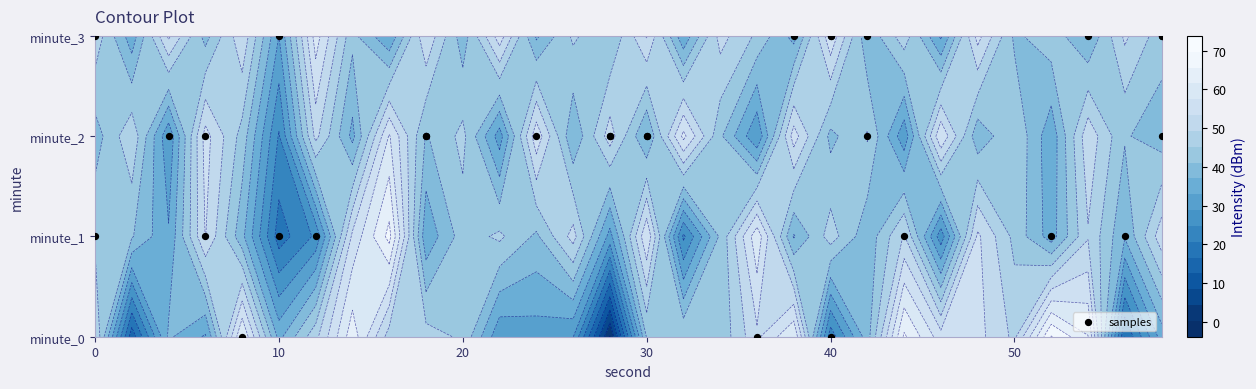

Where does the data first go above 2?

20